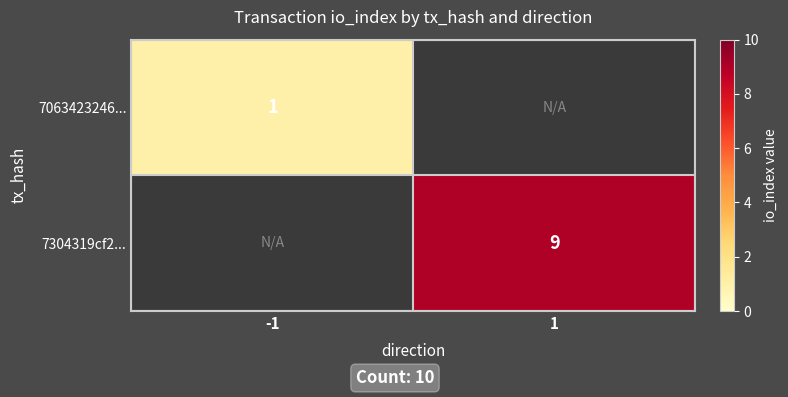

The 7063423246... series shows 0.3 at -1. True or false?

False